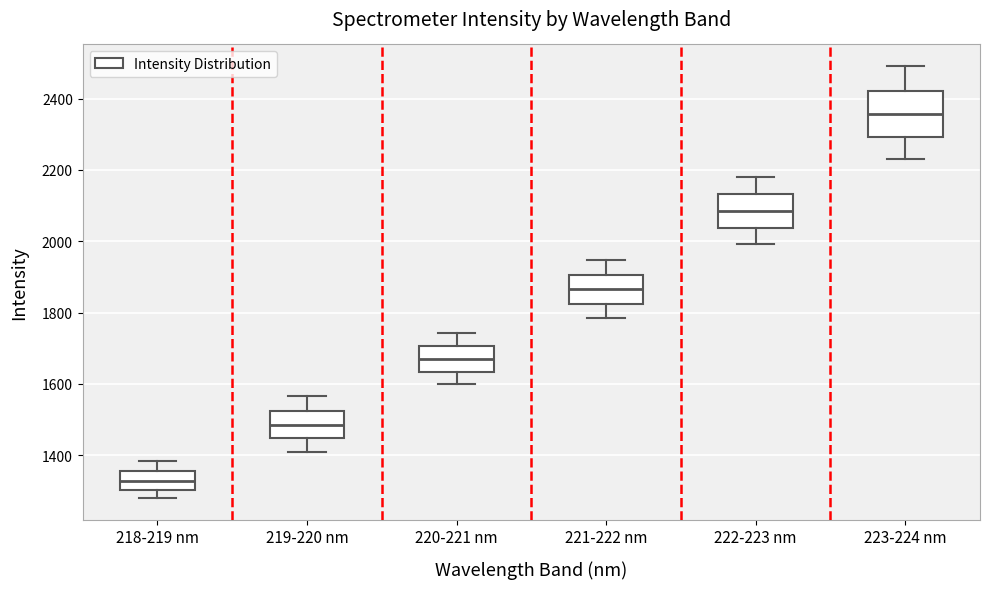

Reading left to right, transcribe this box plot: for each box, give where its median line is, the range the box spans, and where its two whiskers end, as read against the y-axis. The values are not printed on the chart, so give them approximately, as read against the axis.

218-219 nm: median 1320, box 1300 to 1360, whiskers 1280 to 1380
219-220 nm: median 1480, box 1440 to 1520, whiskers 1400 to 1560
220-221 nm: median 1680, box 1640 to 1700, whiskers 1600 to 1740
221-222 nm: median 1860, box 1820 to 1900, whiskers 1780 to 1940
222-223 nm: median 2080, box 2040 to 2140, whiskers 2000 to 2180
223-224 nm: median 2360, box 2300 to 2420, whiskers 2220 to 2500